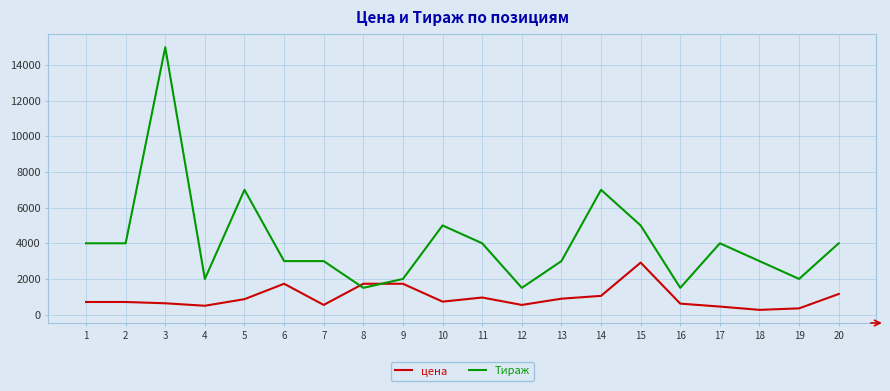

Rank the series at 4 from lowest to highest value.

цена, Тираж